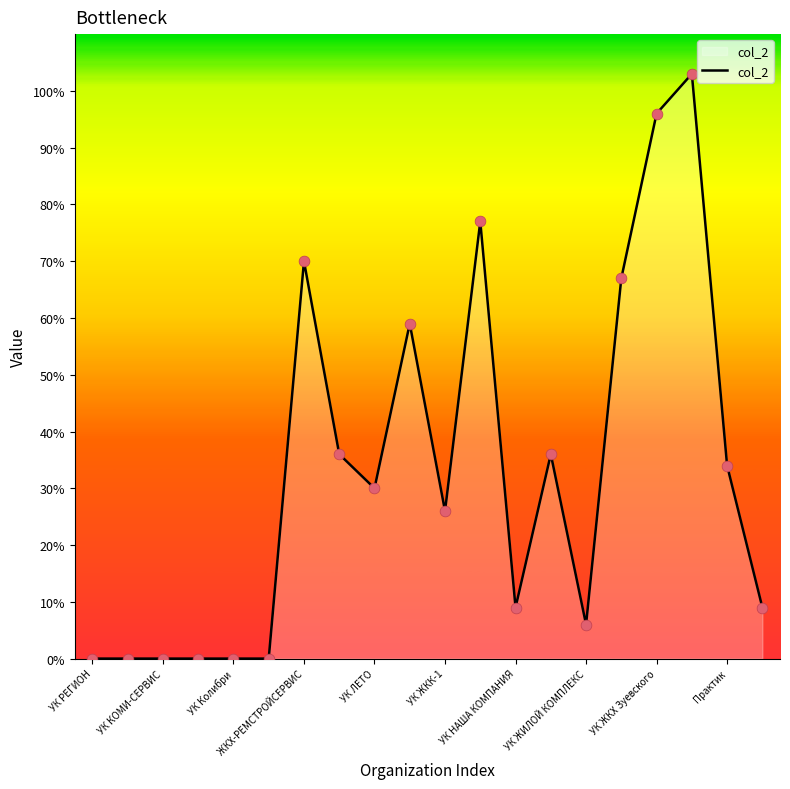

What is the maximum value shown in the chart?

103